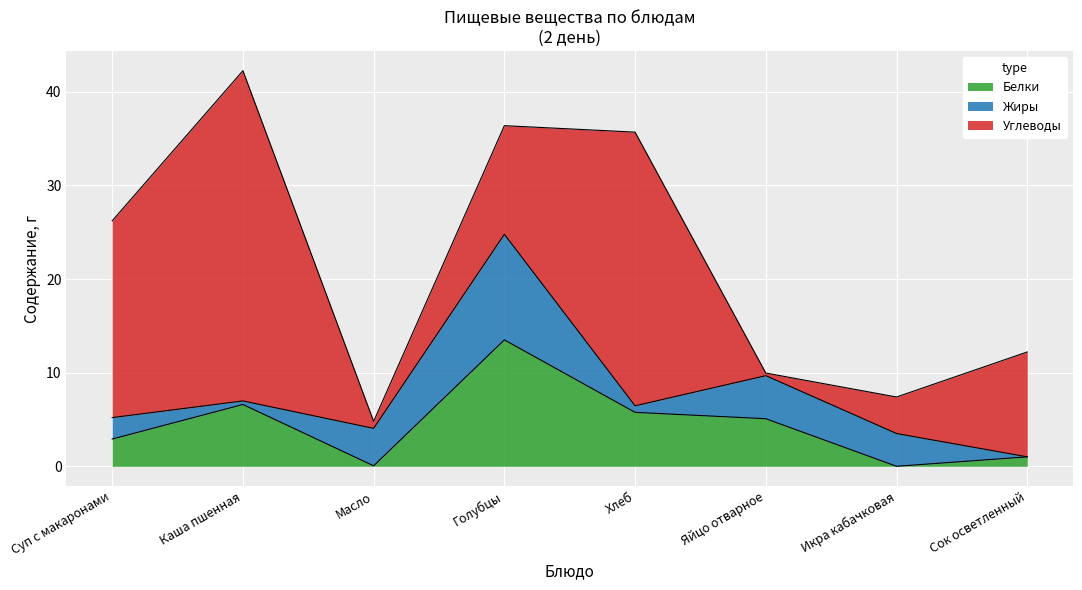

The value of Углеводы at Суп с макаронами is 12.4. True or false?

False